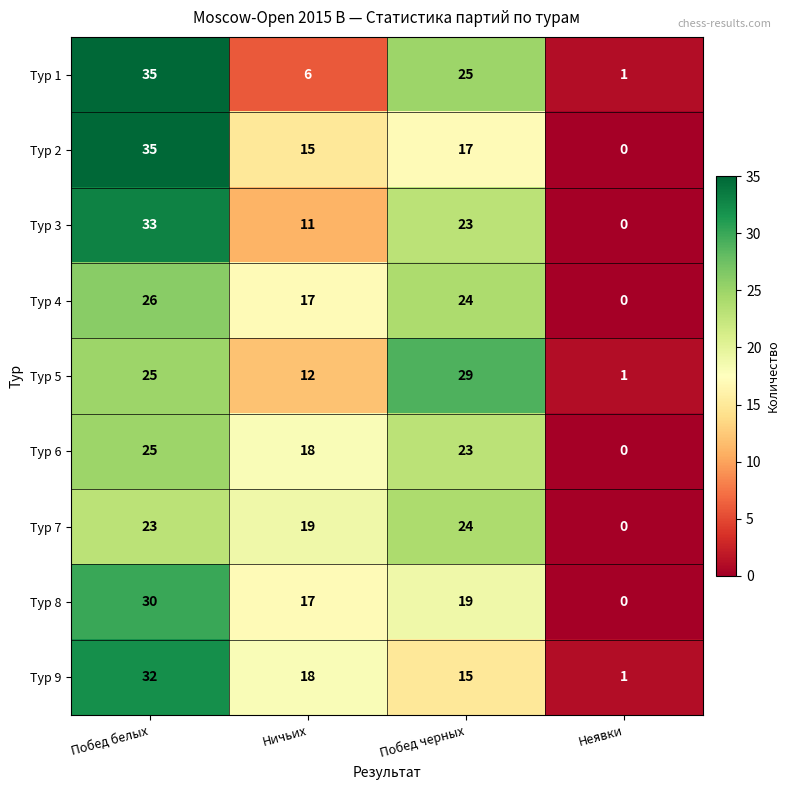

What is the spread (max minus min) of values at Побед черных?

14